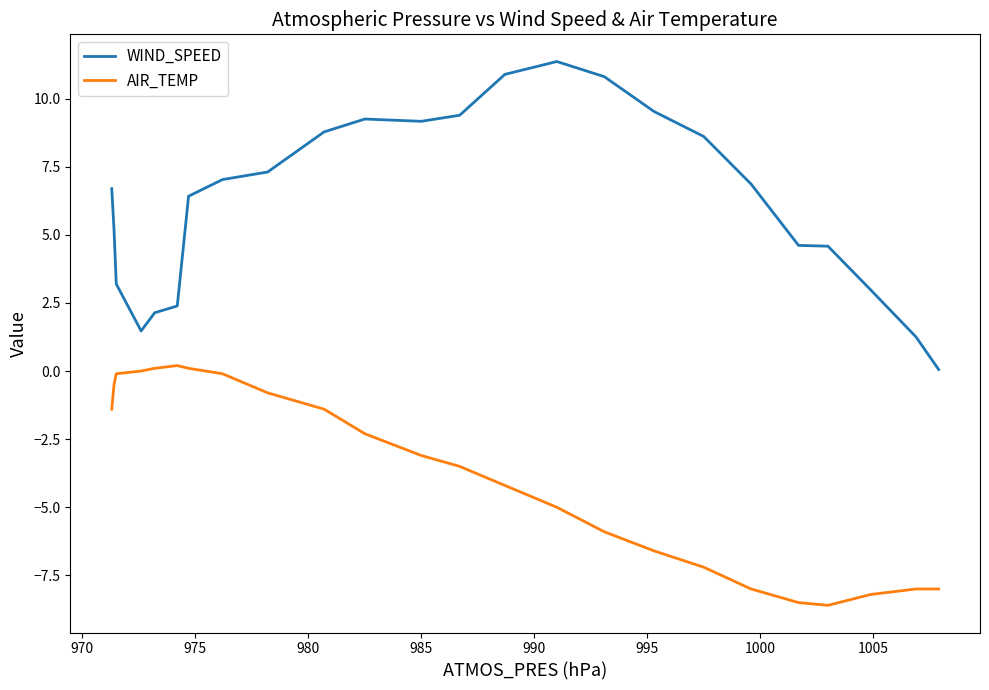

Does the chart have visible grid lines?

No